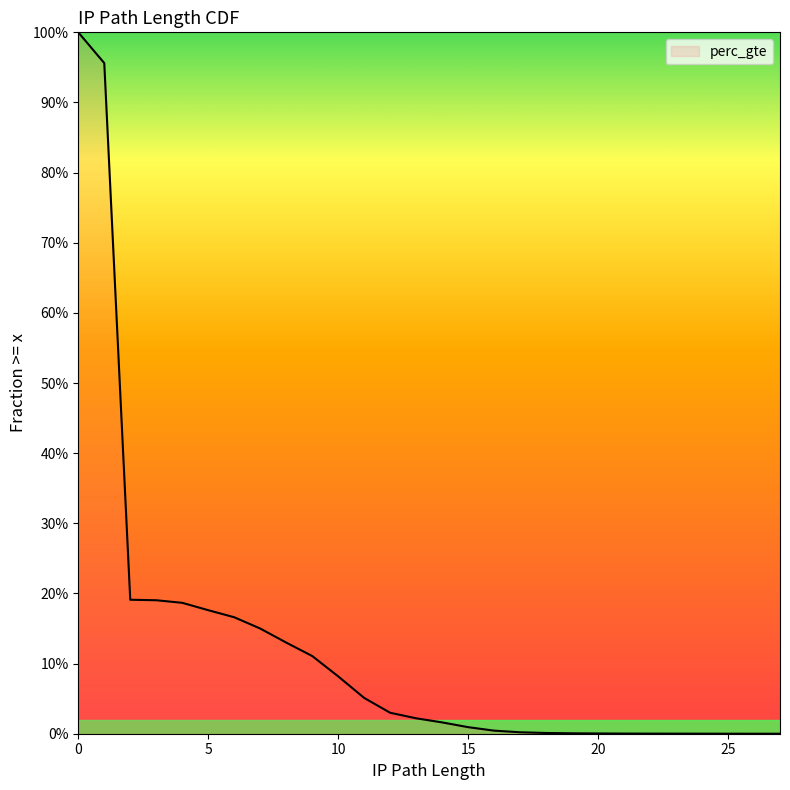

What is the change in value from 7 to 27?

-0.1